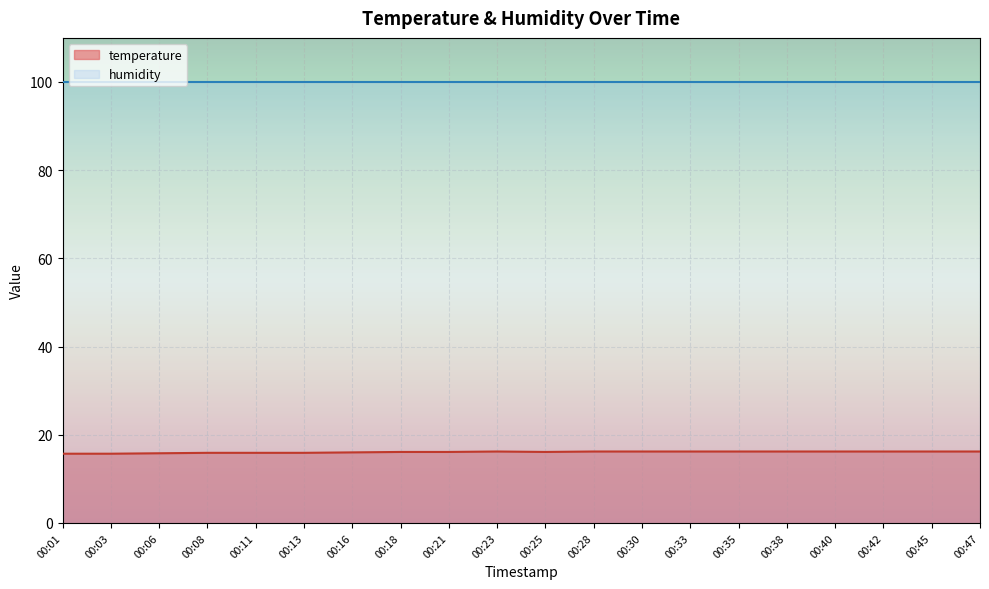

True or false: the data shows 8.0 at 00:08.

False